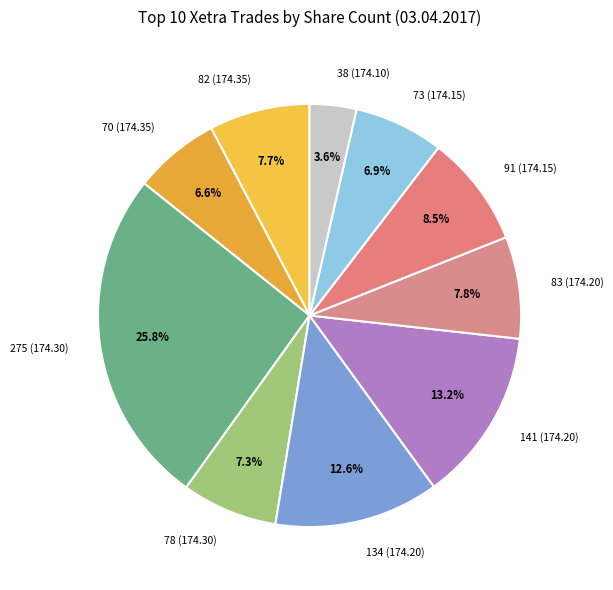

Is there any slice that represents more than half of the pie?

No